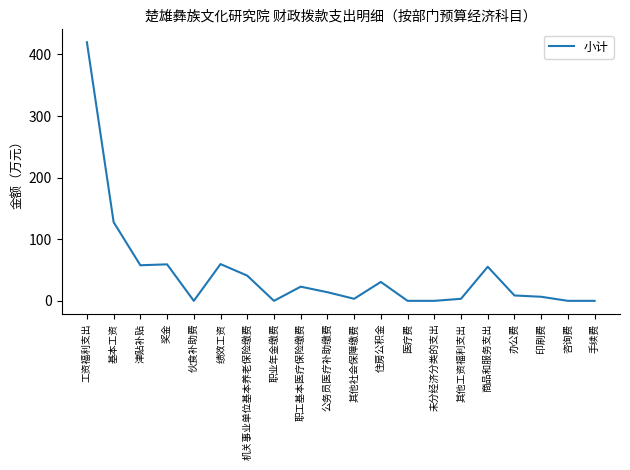

At which label is the value closest to 209?

基本工资